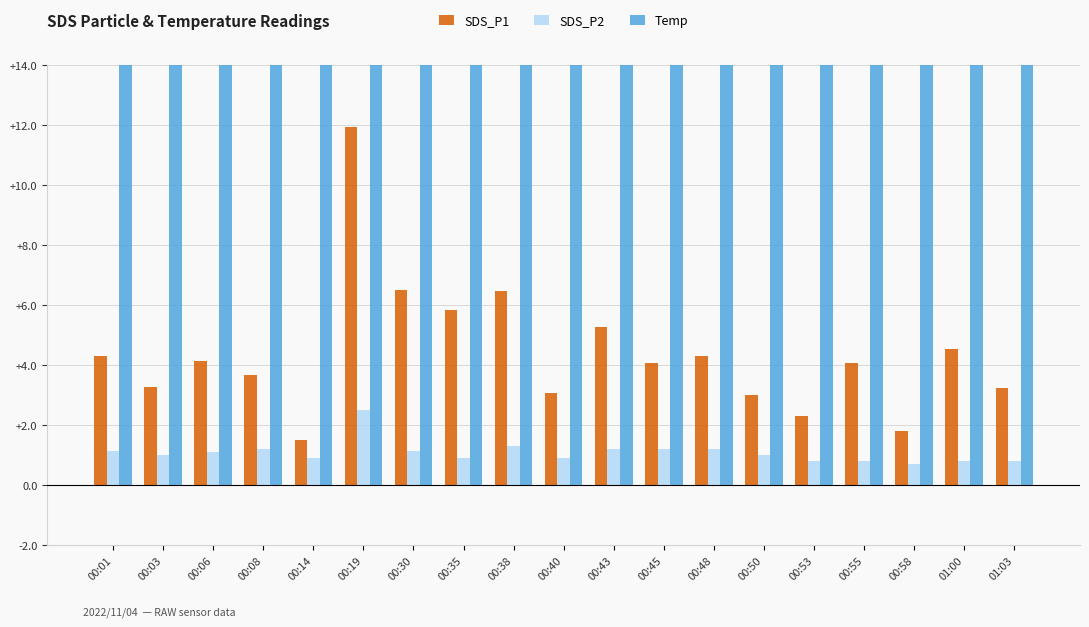

Reading left to right, transcribe all the data shown in this chart.

SDS_P1: 00:01=4.3	00:03=3.3	00:06=4.1	00:08=3.7	00:14=1.5	00:19=11.9	00:30=6.5	00:35=5.8	00:38=6.5	00:40=3.1	00:43=5.3	00:45=4.1	00:48=4.3	00:50=3.0	00:53=2.3	00:55=4.1	00:58=1.8	01:00=4.5	01:03=3.2
SDS_P2: 00:01=1.1	00:03=1.0	00:06=1.1	00:08=1.2	00:14=0.9	00:19=2.5	00:30=1.1	00:35=0.9	00:38=1.3	00:40=0.9	00:43=1.2	00:45=1.2	00:48=1.2	00:50=1.0	00:53=0.8	00:55=0.8	00:58=0.7	01:00=0.8	01:03=0.8
Temp: 00:01=17.7	00:03=17.7	00:06=17.9	00:08=18.0	00:14=18.2	00:19=18.7	00:30=20.5	00:35=21.1	00:38=21.2	00:40=20.9	00:43=20.9	00:45=20.9	00:48=20.9	00:50=21.1	00:53=20.9	00:55=21.0	00:58=21.0	01:00=21.1	01:03=21.4